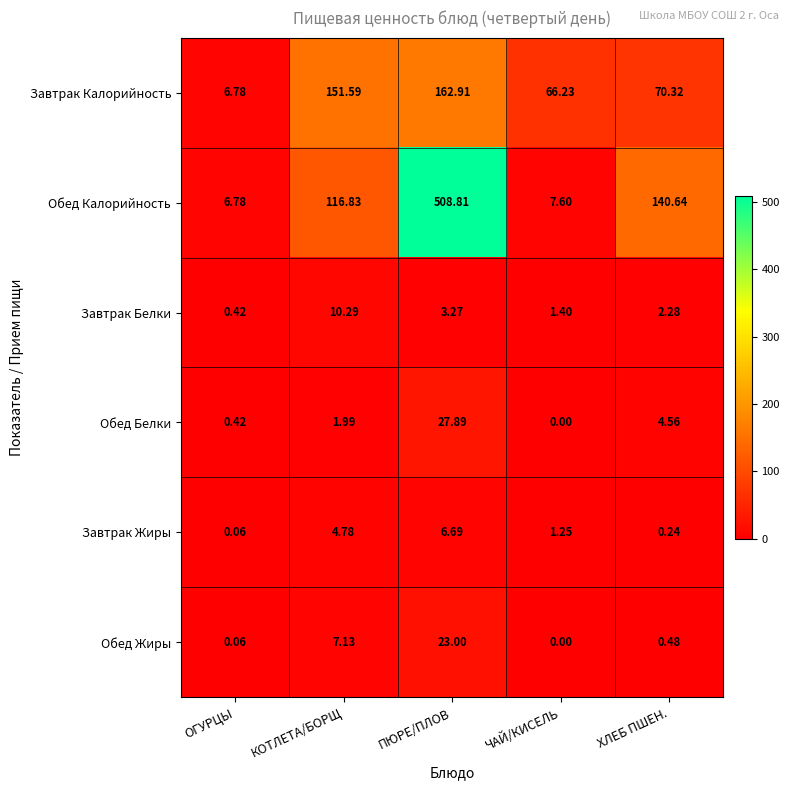

Which series has the largest total across all categories?

Обед Калорийность